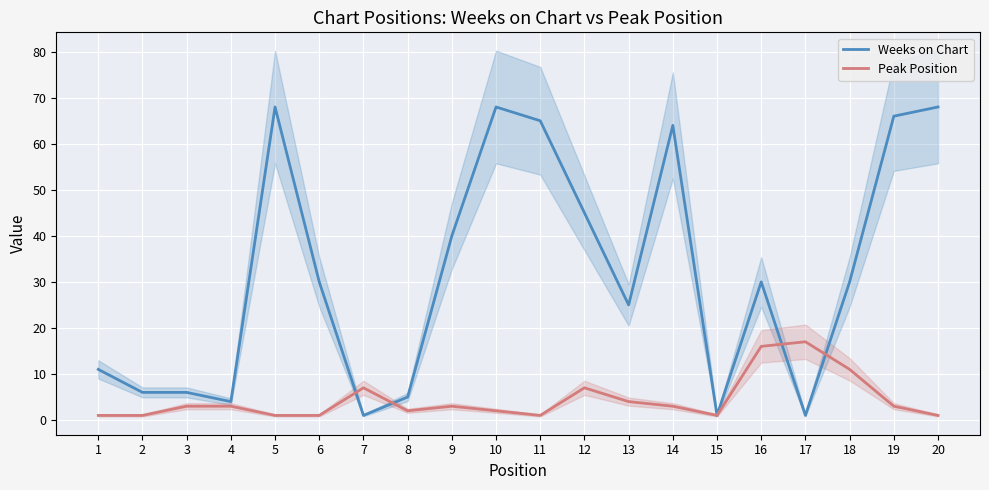

Reading left to right, list all the values displayed in this chart.

Weeks on Chart: 11	6	6	4	68	30	1	5	40	68	65	45	25	64	1	30	1	30	66	68
Peak Position: 1	1	3	3	1	1	7	2	3	2	1	7	4	3	1	16	17	11	3	1